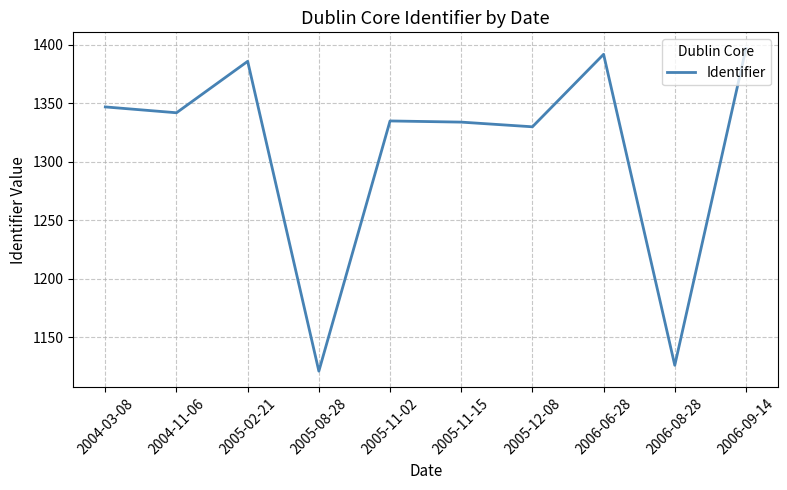

Between 2006-09-14 and 2006-08-28, which is larger?

2006-09-14